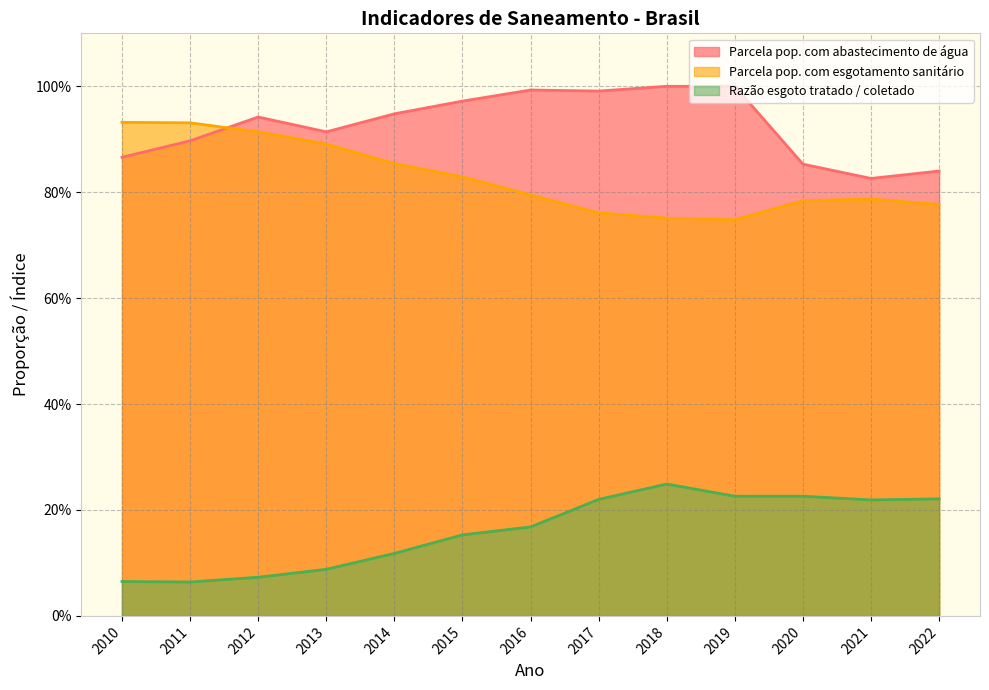

What is the value of the Parcela pop. com esgotamento sanitário point at the 1st from the left?

0.9